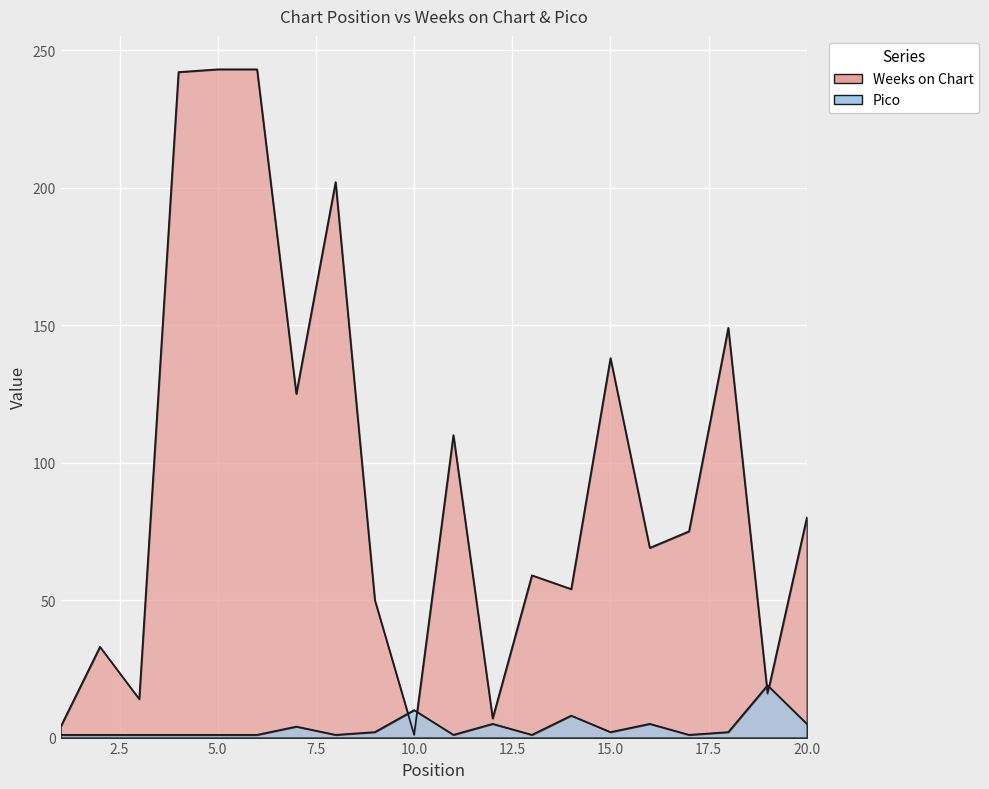

How many data points does each series have?

20